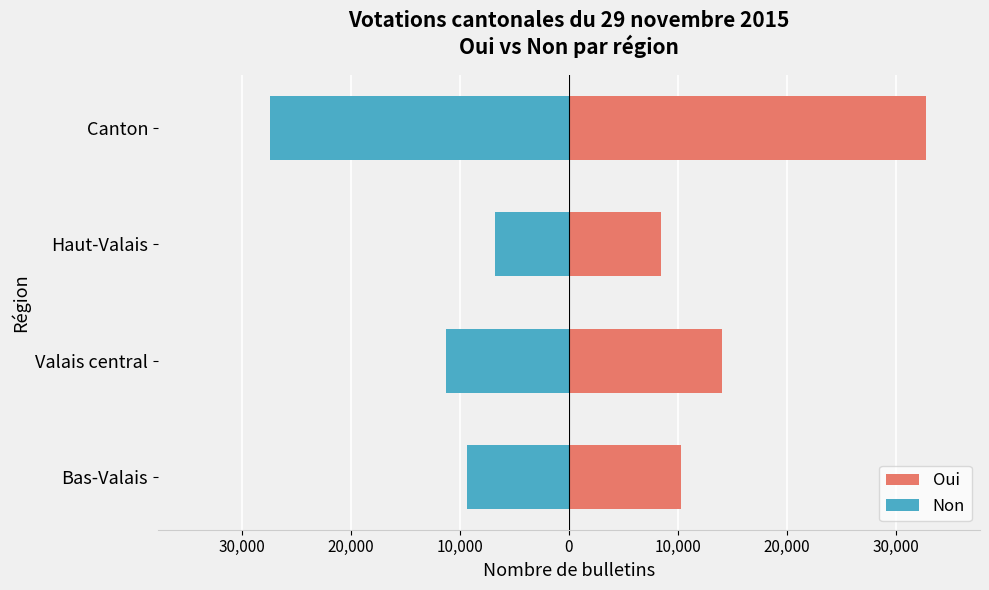

What is the difference between the second highest and second lowest values in the Non series?

1985